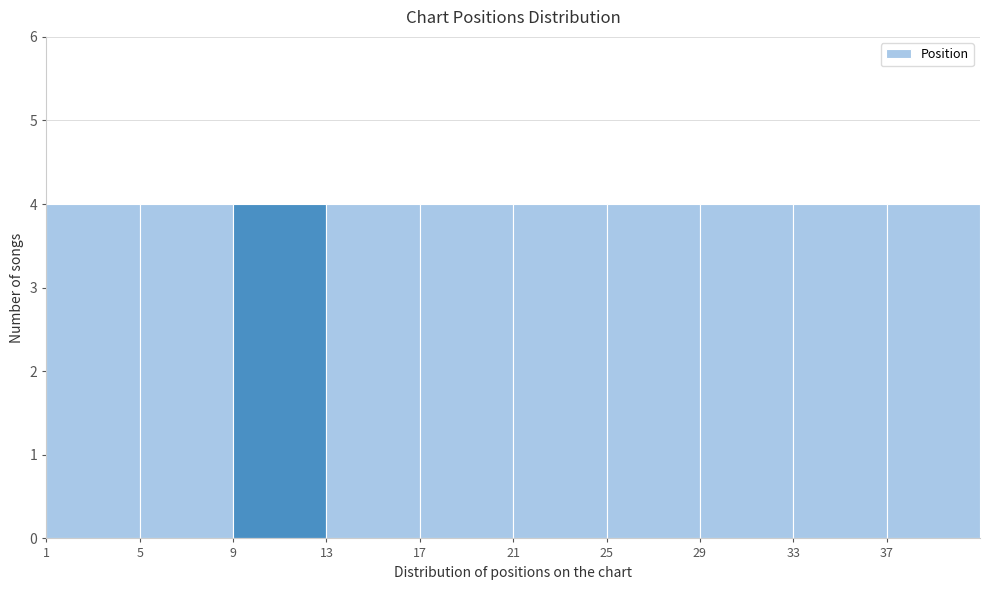

Reading left to right, list every bar in this chart as the range it spans on the x-axis followed by its height. The values are not printed on the chart, so give them approximately, as read against the axis.

1 to 5: 4
5 to 9: 4
9 to 13: 4
13 to 17: 4
17 to 21: 4
21 to 25: 4
25 to 29: 4
29 to 33: 4
33 to 37: 4
37 to 41: 4